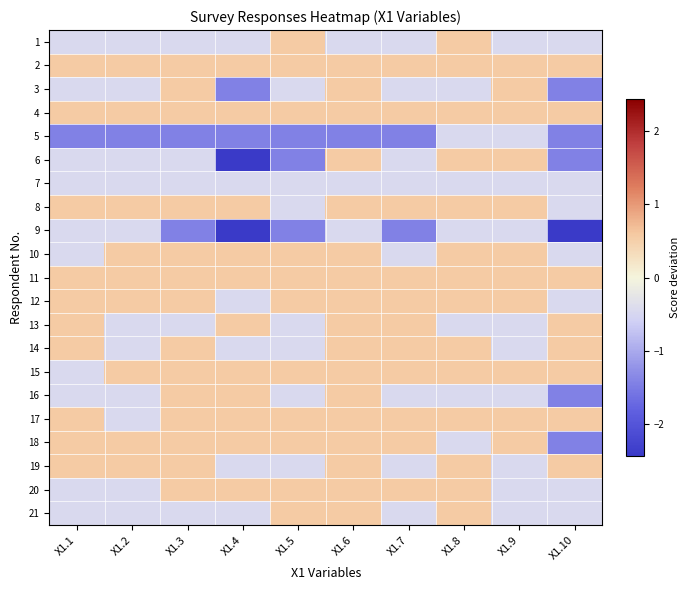

Reading left to right, list all the values displayed in this chart.

1: X1.1=-0.4	X1.2=-0.4	X1.3=-0.4	X1.4=-0.4	X1.5=0.6	X1.6=-0.4	X1.7=-0.4	X1.8=0.6	X1.9=-0.4	X1.10=-0.4
2: X1.1=0.6	X1.2=0.6	X1.3=0.6	X1.4=0.6	X1.5=0.6	X1.6=0.6	X1.7=0.6	X1.8=0.6	X1.9=0.6	X1.10=0.6
3: X1.1=-0.4	X1.2=-0.4	X1.3=0.6	X1.4=-1.4	X1.5=-0.4	X1.6=0.6	X1.7=-0.4	X1.8=-0.4	X1.9=0.6	X1.10=-1.4
4: X1.1=0.6	X1.2=0.6	X1.3=0.6	X1.4=0.6	X1.5=0.6	X1.6=0.6	X1.7=0.6	X1.8=0.6	X1.9=0.6	X1.10=0.6
5: X1.1=-1.4	X1.2=-1.4	X1.3=-1.4	X1.4=-1.4	X1.5=-1.4	X1.6=-1.4	X1.7=-1.4	X1.8=-0.4	X1.9=-0.4	X1.10=-1.4
6: X1.1=-0.4	X1.2=-0.4	X1.3=-0.4	X1.4=-2.4	X1.5=-1.4	X1.6=0.6	X1.7=-0.4	X1.8=0.6	X1.9=0.6	X1.10=-1.4
7: X1.1=-0.4	X1.2=-0.4	X1.3=-0.4	X1.4=-0.4	X1.5=-0.4	X1.6=-0.4	X1.7=-0.4	X1.8=-0.4	X1.9=-0.4	X1.10=-0.4
8: X1.1=0.6	X1.2=0.6	X1.3=0.6	X1.4=0.6	X1.5=-0.4	X1.6=0.6	X1.7=0.6	X1.8=0.6	X1.9=0.6	X1.10=-0.4
9: X1.1=-0.4	X1.2=-0.4	X1.3=-1.4	X1.4=-2.4	X1.5=-1.4	X1.6=-0.4	X1.7=-1.4	X1.8=-0.4	X1.9=-0.4	X1.10=-2.4
10: X1.1=-0.4	X1.2=0.6	X1.3=0.6	X1.4=0.6	X1.5=0.6	X1.6=0.6	X1.7=-0.4	X1.8=0.6	X1.9=0.6	X1.10=-0.4
11: X1.1=0.6	X1.2=0.6	X1.3=0.6	X1.4=0.6	X1.5=0.6	X1.6=0.6	X1.7=0.6	X1.8=0.6	X1.9=0.6	X1.10=0.6
12: X1.1=0.6	X1.2=0.6	X1.3=0.6	X1.4=-0.4	X1.5=0.6	X1.6=0.6	X1.7=0.6	X1.8=0.6	X1.9=0.6	X1.10=-0.4
13: X1.1=0.6	X1.2=-0.4	X1.3=-0.4	X1.4=0.6	X1.5=-0.4	X1.6=0.6	X1.7=0.6	X1.8=-0.4	X1.9=-0.4	X1.10=0.6
14: X1.1=0.6	X1.2=-0.4	X1.3=0.6	X1.4=-0.4	X1.5=-0.4	X1.6=0.6	X1.7=0.6	X1.8=0.6	X1.9=-0.4	X1.10=0.6
15: X1.1=-0.4	X1.2=0.6	X1.3=0.6	X1.4=0.6	X1.5=0.6	X1.6=0.6	X1.7=0.6	X1.8=0.6	X1.9=0.6	X1.10=0.6
16: X1.1=-0.4	X1.2=-0.4	X1.3=0.6	X1.4=0.6	X1.5=-0.4	X1.6=0.6	X1.7=-0.4	X1.8=-0.4	X1.9=-0.4	X1.10=-1.4
17: X1.1=0.6	X1.2=-0.4	X1.3=0.6	X1.4=0.6	X1.5=0.6	X1.6=0.6	X1.7=0.6	X1.8=0.6	X1.9=0.6	X1.10=0.6
18: X1.1=0.6	X1.2=0.6	X1.3=0.6	X1.4=0.6	X1.5=0.6	X1.6=0.6	X1.7=0.6	X1.8=-0.4	X1.9=0.6	X1.10=-1.4
19: X1.1=0.6	X1.2=0.6	X1.3=0.6	X1.4=-0.4	X1.5=-0.4	X1.6=0.6	X1.7=-0.4	X1.8=0.6	X1.9=-0.4	X1.10=0.6
20: X1.1=-0.4	X1.2=-0.4	X1.3=0.6	X1.4=0.6	X1.5=0.6	X1.6=0.6	X1.7=0.6	X1.8=0.6	X1.9=-0.4	X1.10=-0.4
21: X1.1=-0.4	X1.2=-0.4	X1.3=-0.4	X1.4=-0.4	X1.5=0.6	X1.6=0.6	X1.7=-0.4	X1.8=0.6	X1.9=-0.4	X1.10=-0.4